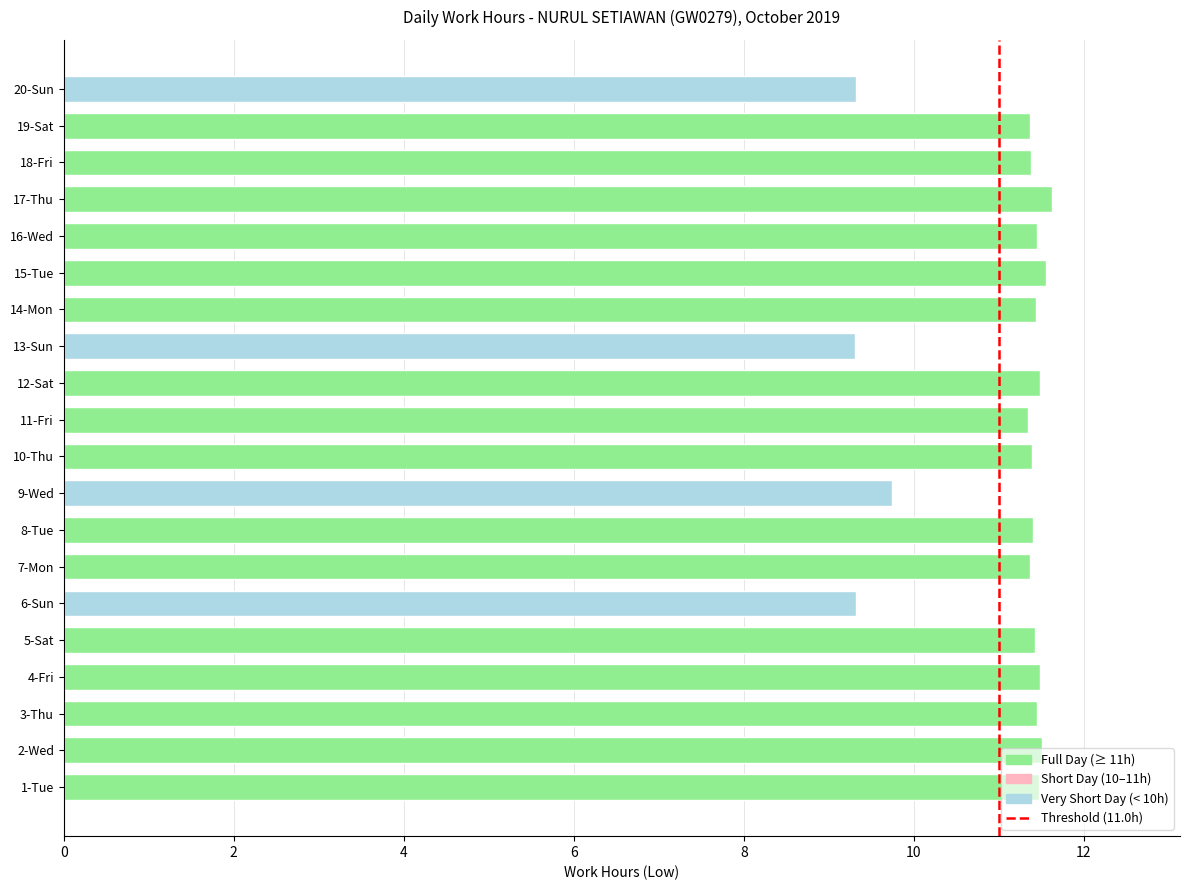

At which label is the value closest to 10?

9-Wed